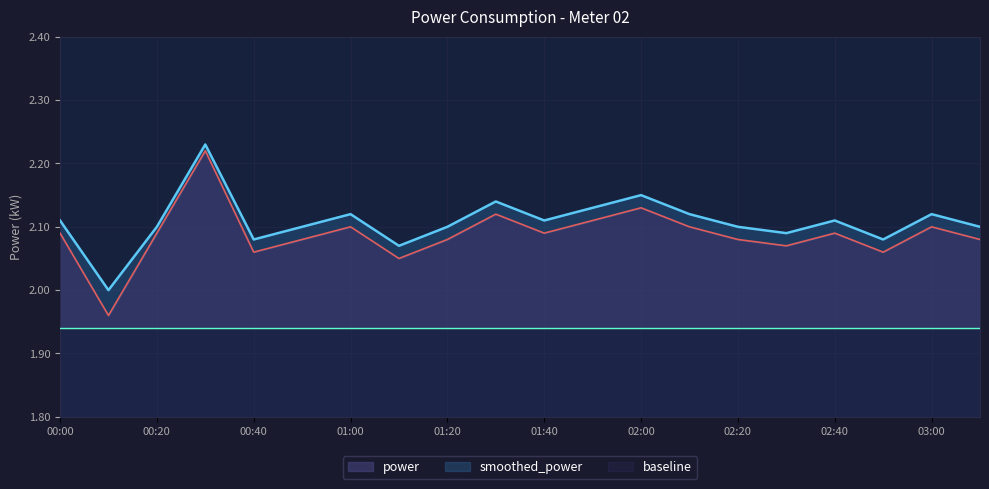

At which category does the chart reach its peak across all series?

00:30